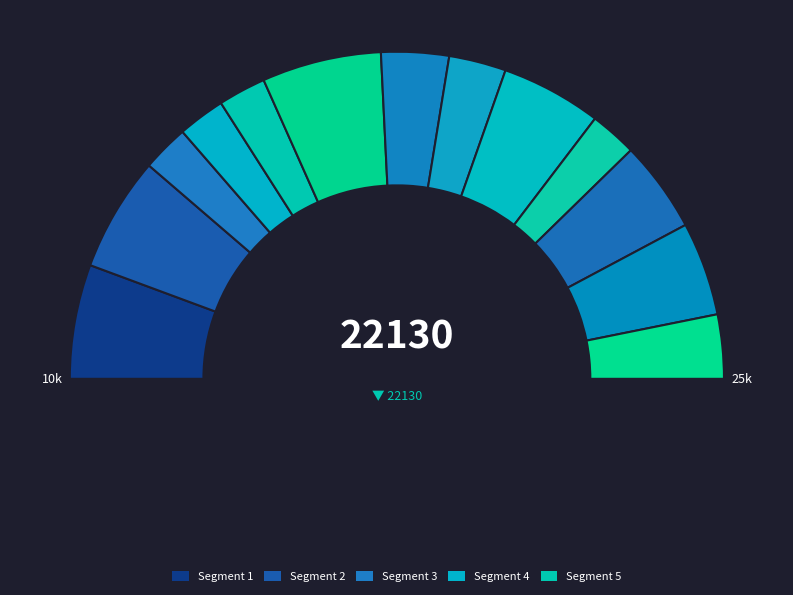

How many slices are in this pie chart?

13